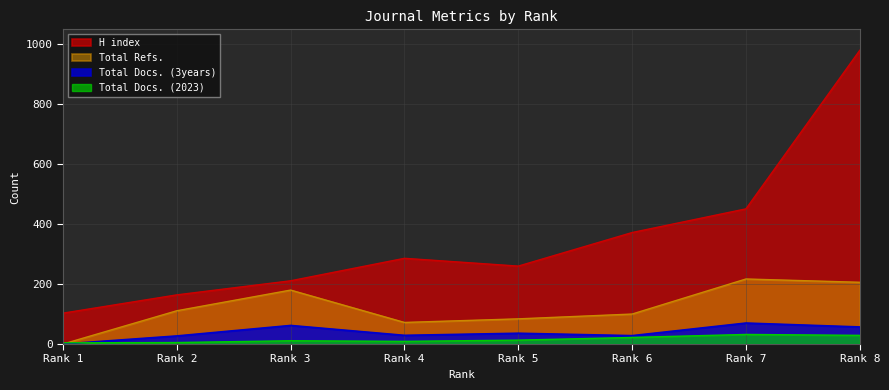

True or false: Total Refs. and Total Docs. (3years) intersect in this chart.

False